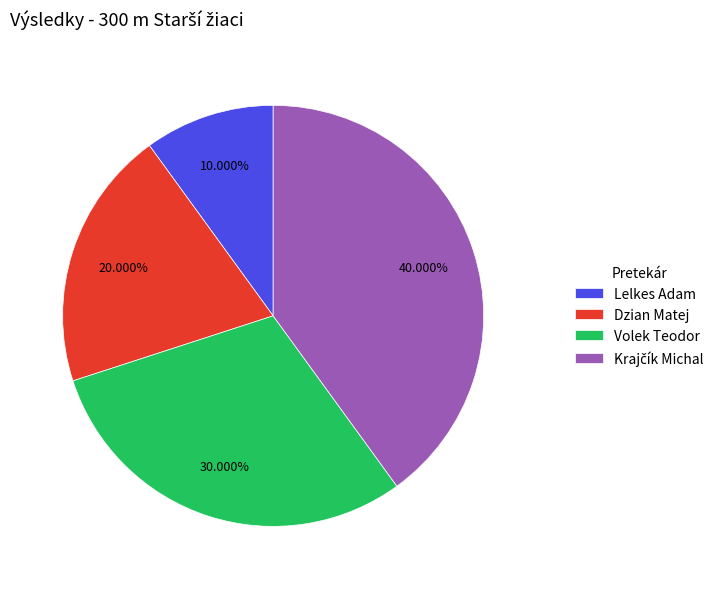

Count the number of slices in the pie.

4